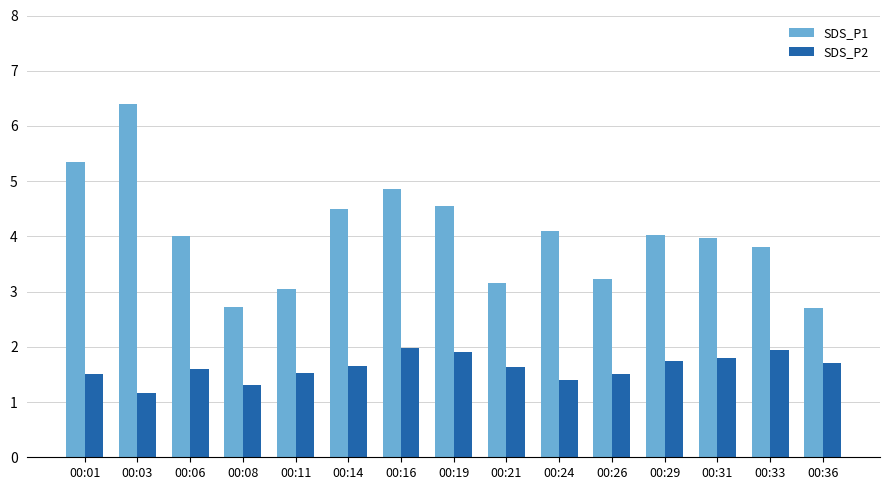

What is the difference between the maximum and minimum values in the SDS_P1 series?

3.7